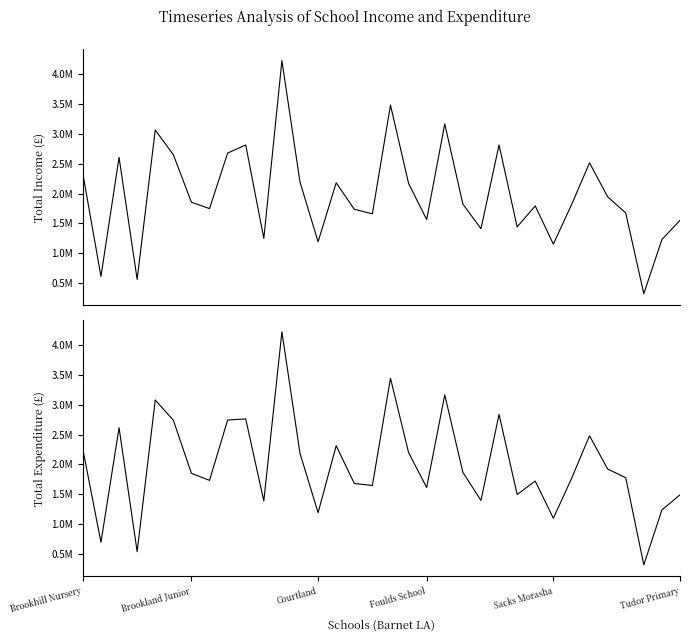

Reading right to left, what are all the values shown in this chart?

Total Income: 1551391	1231752	325249	1676083	1946821	2514344	1809970	1153900	1793643	1442137	2814240	1411887	1825265	3164926	1564374	2169881	3480626	1661051	1737755	2181030	1193194	2191767	4224334	1249786	2813377	2677604	1749186	1854667	2650184	3063175	564168	2605641	614391	2331715
Total Expenditure: 1487553	1234490	312396	1775571	1921732	2479910	1758302	1094499	1719131	1493107	2838131	1393482	1866533	3166326	1611170	2197464	3445592	1644638	1679051	2312951	1188296	2184062	4225619	1384949	2763027	2744517	1730812	1849384	2741083	3080827	533626	2615122	690625	2251547